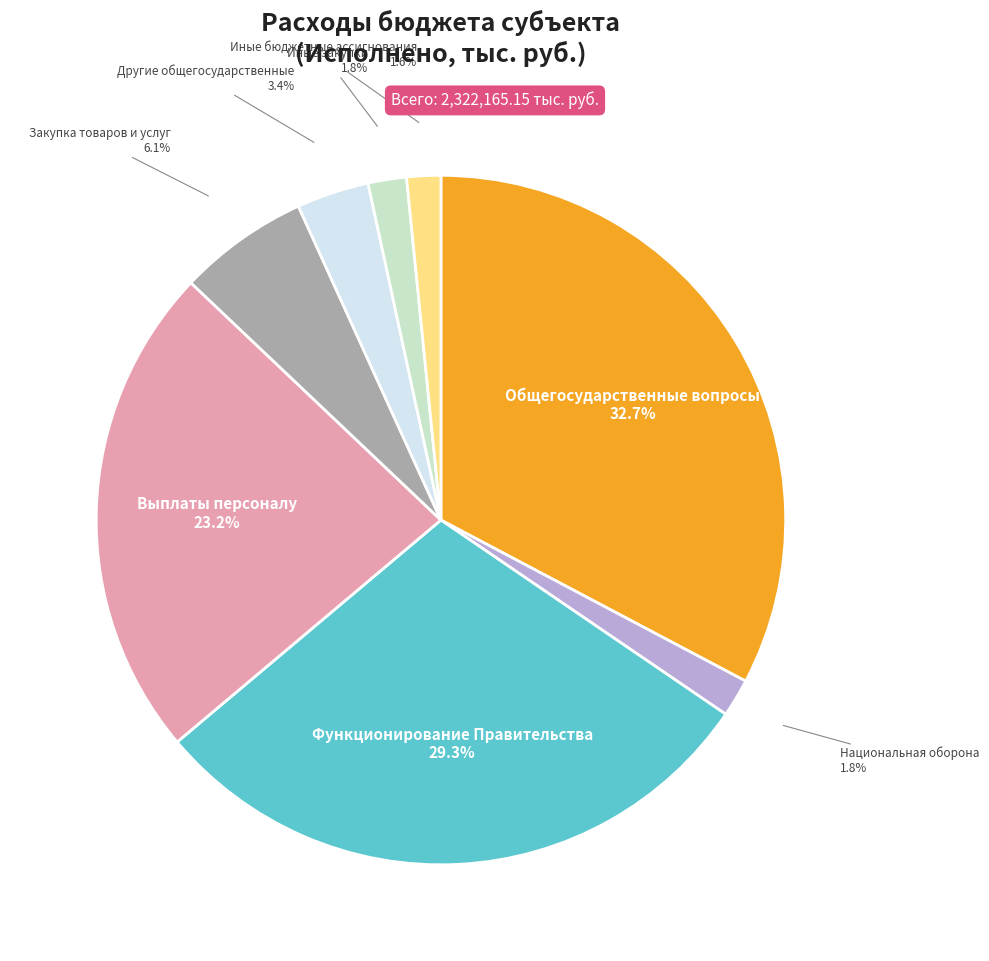

Does any single category account for the majority?

No